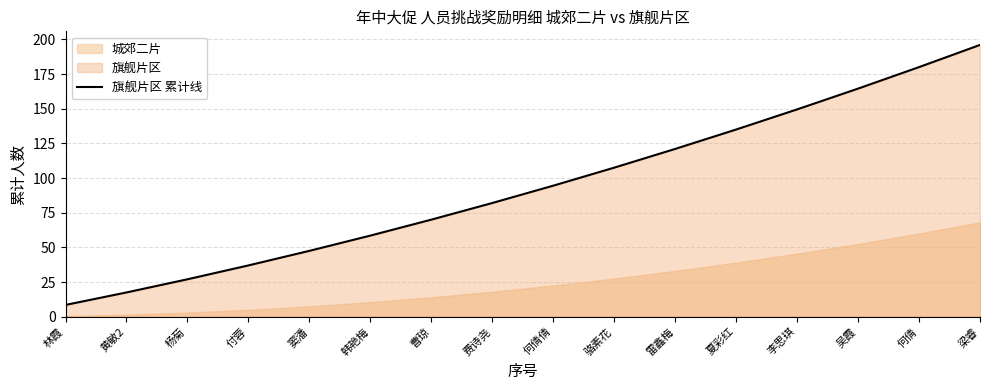

What is the difference between the values at 费诗尧 and 夏彩红?

53.0